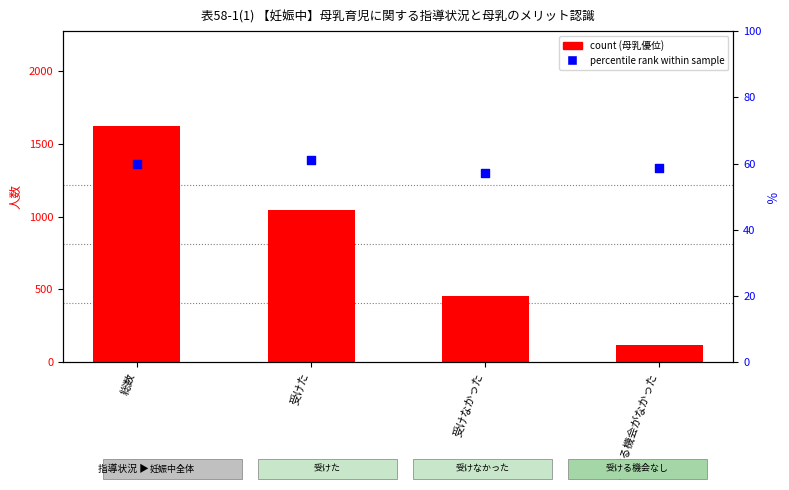

Which series contains the lowest Y value?

percentile rank within sample